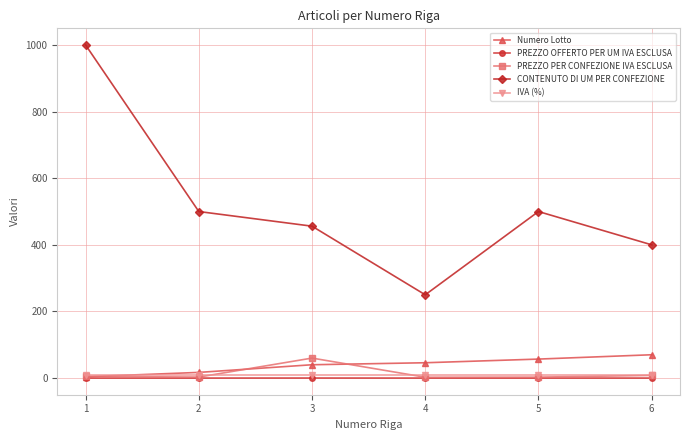

What is the difference between the maximum and minimum values in the Numero Lotto series?

66.0